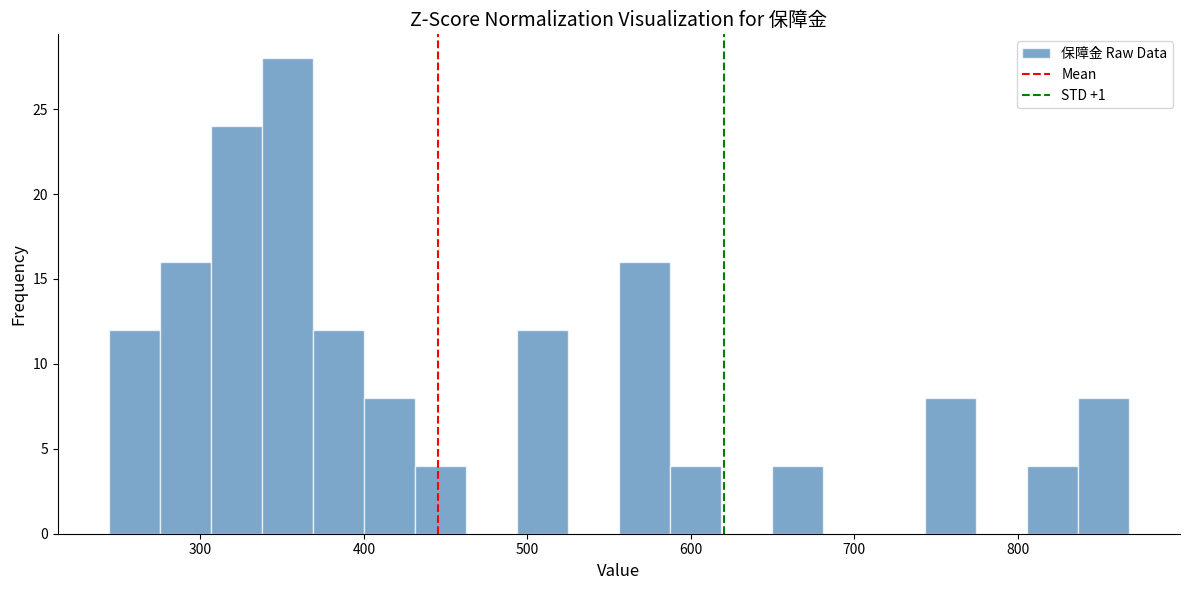

Around what value on the x-axis is the tallest bar? Give the approximate position of its centre, as read against the axis.

350